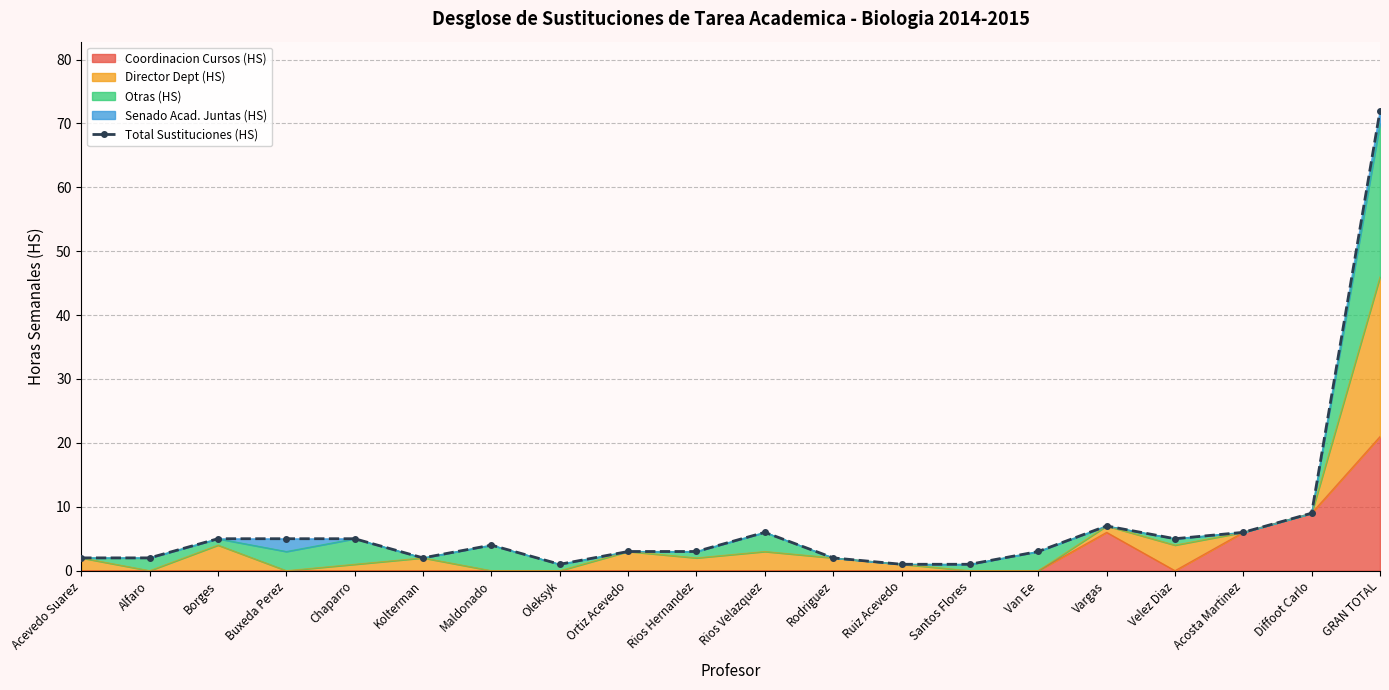

What is the label of the 19th point from the left?

Diffoot Carlo